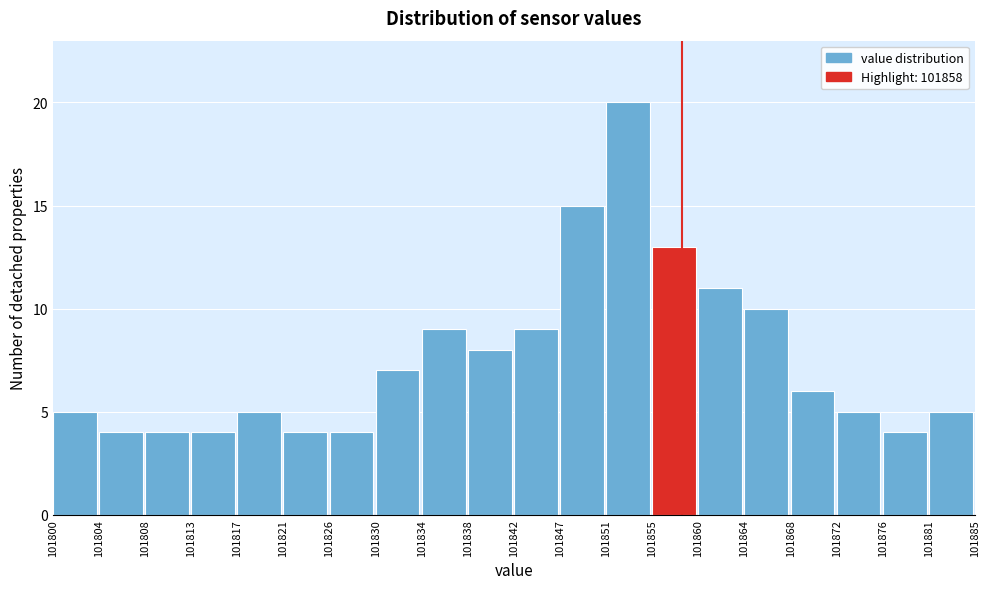

Reading left to right, list every bar in this chart as the range it spans on the x-axis followed by its height. The values are not printed on the chart, so give them approximately, as read against the axis.

101800 to 101804: 5
101804 to 101808: 4
101808 to 101813: 4
101813 to 101817: 4
101817 to 101821: 5
101821 to 101826: 4
101826 to 101830: 4
101830 to 101834: 7
101834 to 101838: 9
101838 to 101842: 8
101842 to 101847: 9
101847 to 101851: 15
101851 to 101855: 20
101855 to 101860: 13
101860 to 101864: 11
101864 to 101868: 10
101868 to 101872: 6
101872 to 101876: 5
101876 to 101881: 4
101881 to 101885: 5